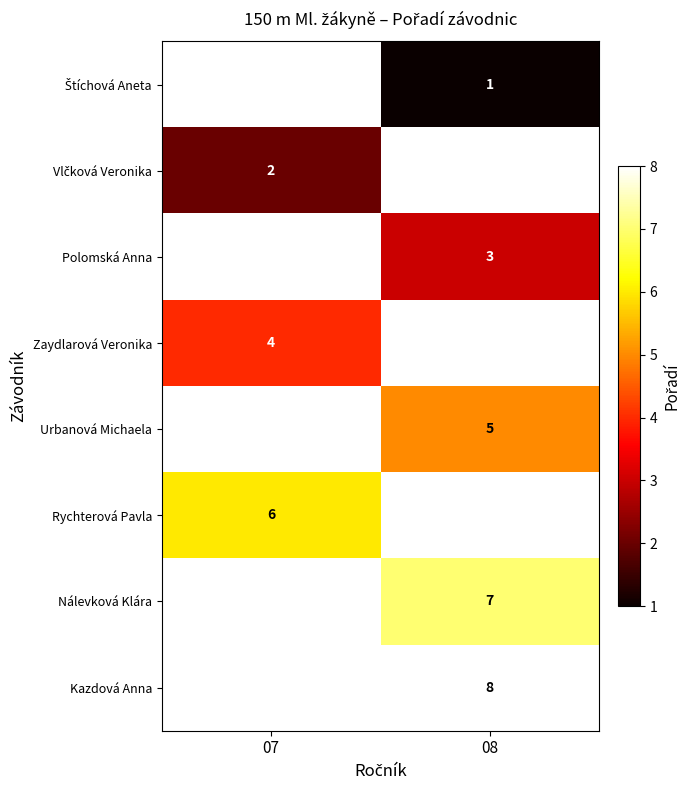

The value of Nálevková Klára at 08 is 7. True or false?

True